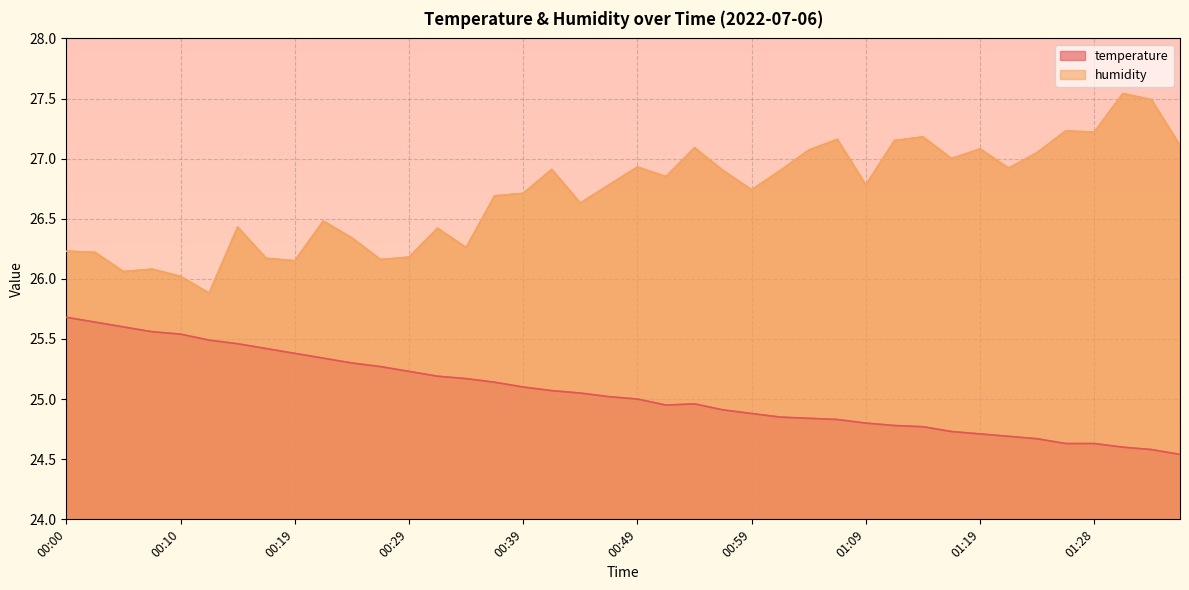

What is the sum of the temperature values at 00:27 and 00:49?

50.3